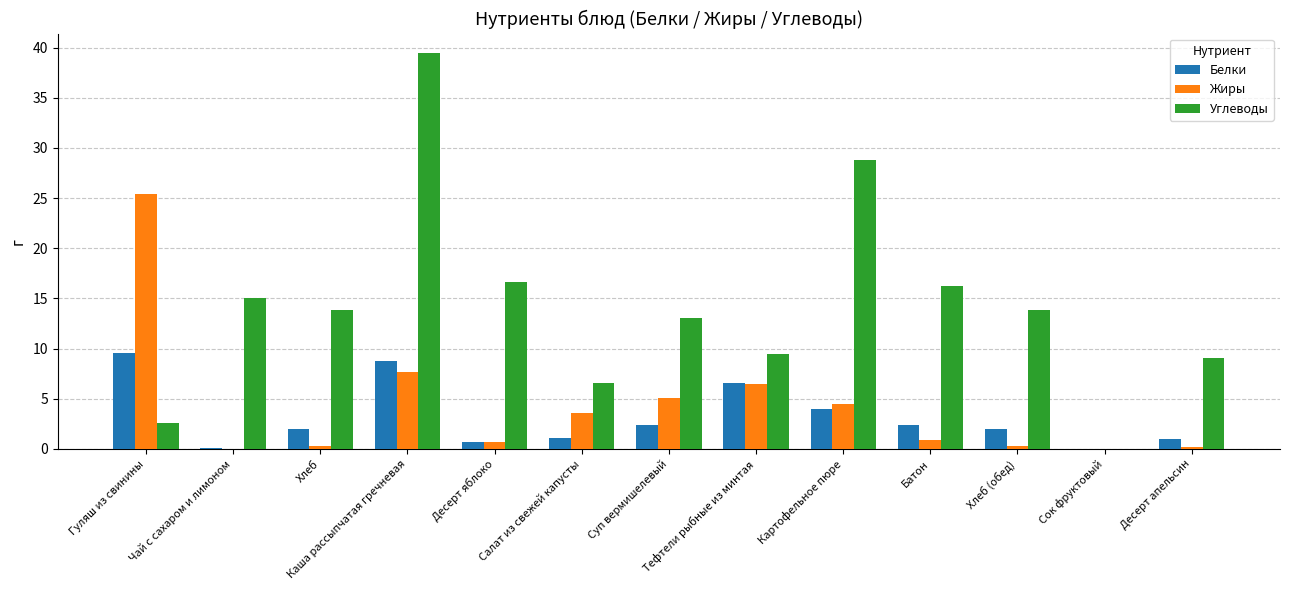

What is the sum of the Жиры values at Десерт яблоко and Каша рассыпчатая гречневая?

8.4